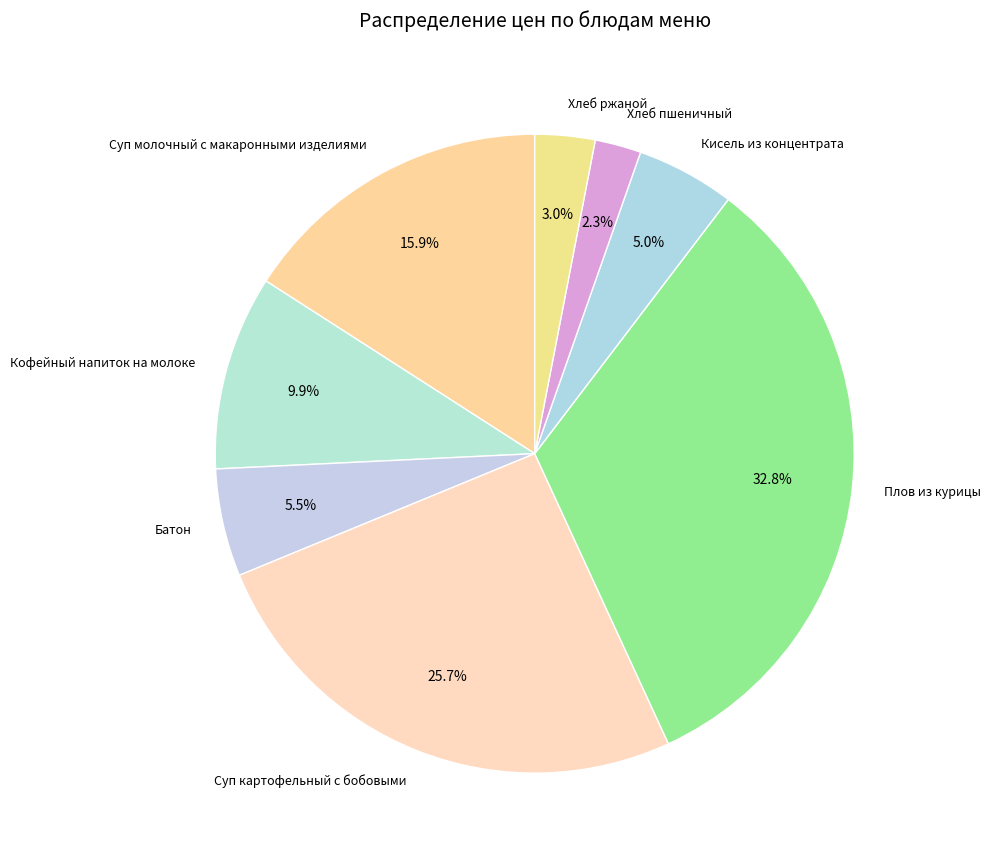

To the nearest percent, what is the combined percentage of Кисель из концентрата and Кофейный напиток на молоке?

15%